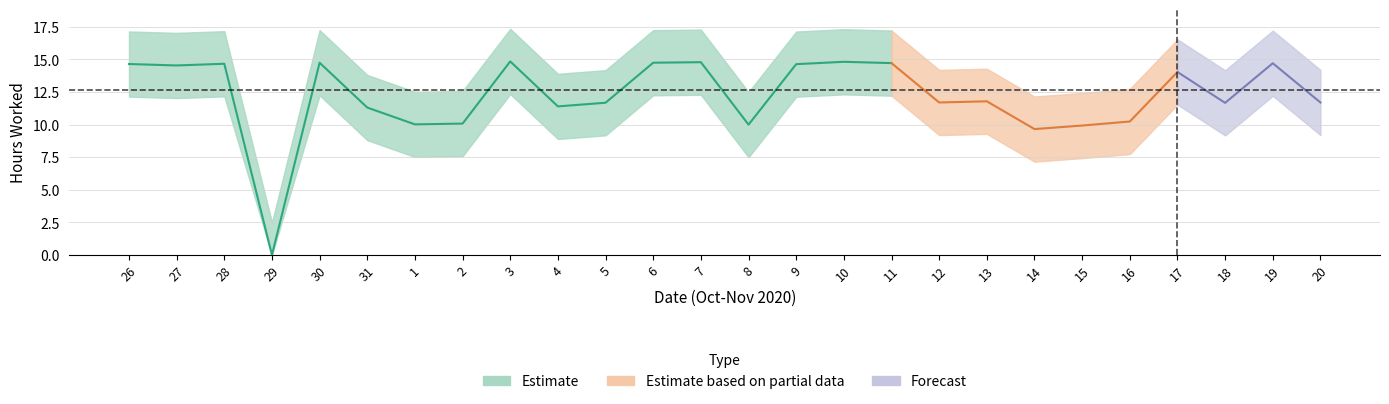

The value at 15 is 9.9. True or false?

True